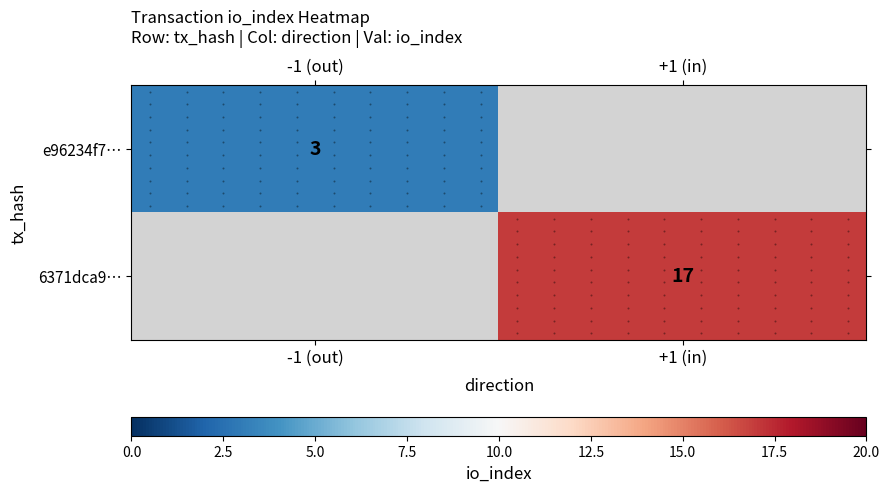

What is the minimum value shown in the chart?

3.0